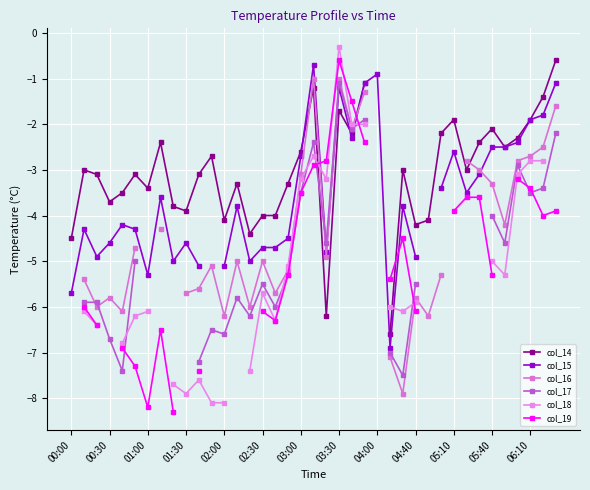

At how many categories does at least one series exceed -1?

4